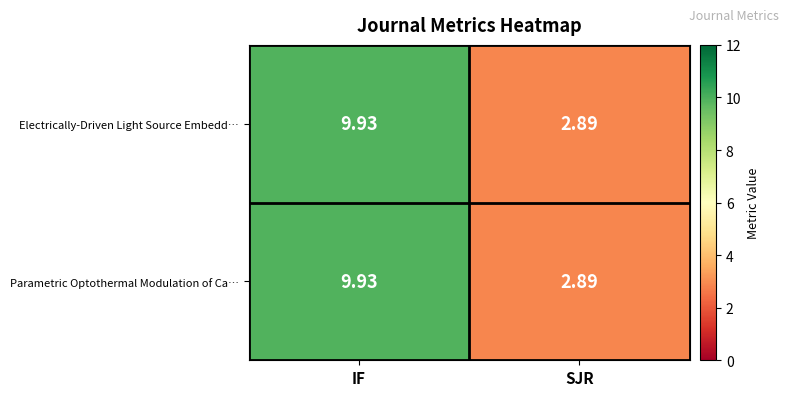

At which category is the sum across all series the highest?

IF